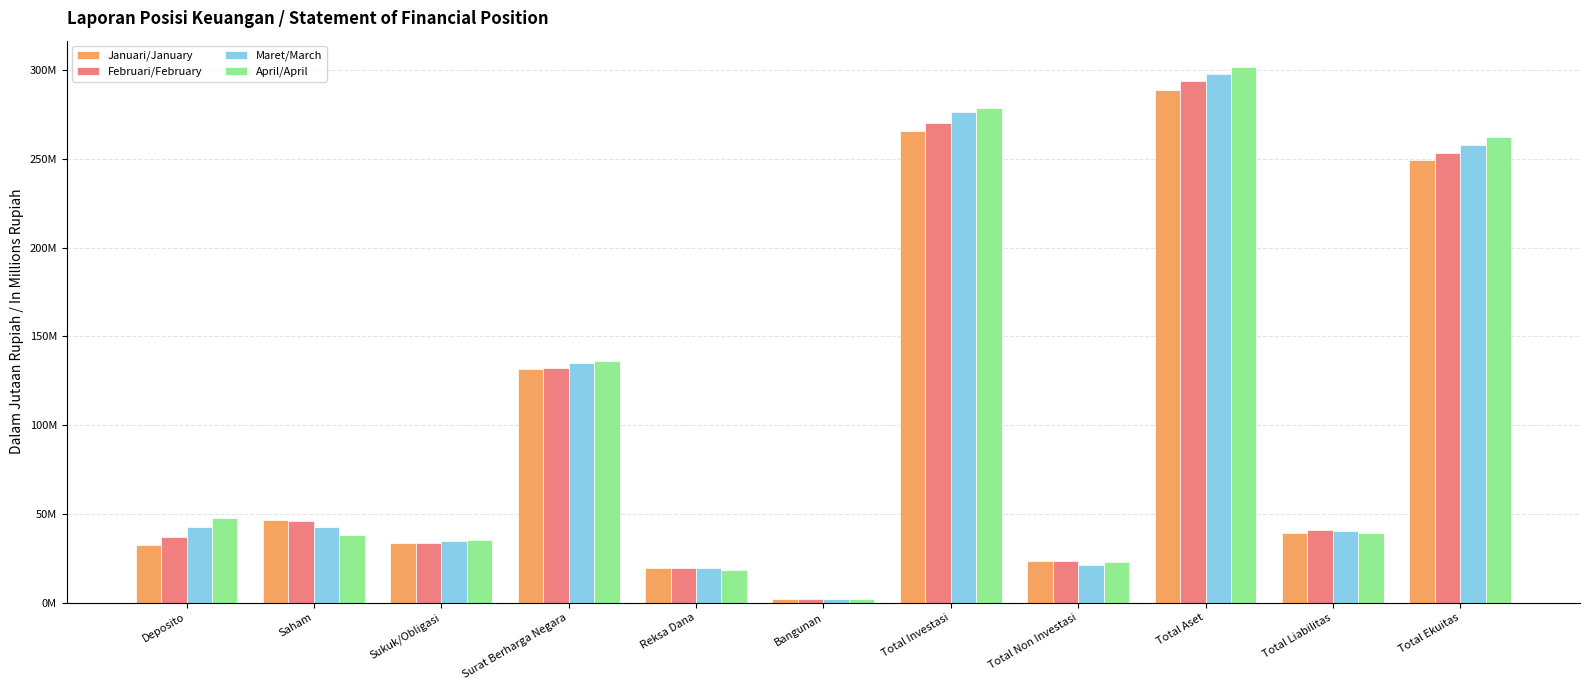

Reading left to right, what are all the values shown in this chart?

Januari/January: Deposito=32186630.3	Saham=46506421.0	Sukuk/Obligasi=33514776.5	Surat Berharga Negara=131782795.3	Reksa Dana=19517056.1	Bangunan=1908171.3	Total Investasi=265582977.2	Total Non Investasi=23171053.5	Total Aset=288753030.7	Total Liabilitas=39425991.7	Total Ekuitas=249327039.0
Februari/February: Deposito=37124502.2	Saham=45705323.2	Sukuk/Obligasi=33742302.0	Surat Berharga Negara=132303801.6	Reksa Dana=19349147.1	Bangunan=1906732.0	Total Investasi=270298918.9	Total Non Investasi=23363366.8	Total Aset=293661285.6	Total Liabilitas=40633644.4	Total Ekuitas=253027641.2
Maret/March: Deposito=42489340.7	Saham=42458965.1	Sukuk/Obligasi=34982101.0	Surat Berharga Negara=135100879.2	Reksa Dana=19429310.4	Bangunan=1906638.3	Total Investasi=276519077.6	Total Non Investasi=21410208.2	Total Aset=297928283.6	Total Liabilitas=40368663.8	Total Ekuitas=257559619.9
April/April: Deposito=47711885.6	Saham=38341265.0	Sukuk/Obligasi=35339752.5	Surat Berharga Negara=136385320.1	Reksa Dana=18437972.4	Bangunan=1906544.5	Total Investasi=278446759.1	Total Non Investasi=23040177.0	Total Aset=301486936.1	Total Liabilitas=39244706.2	Total Ekuitas=262242230.0